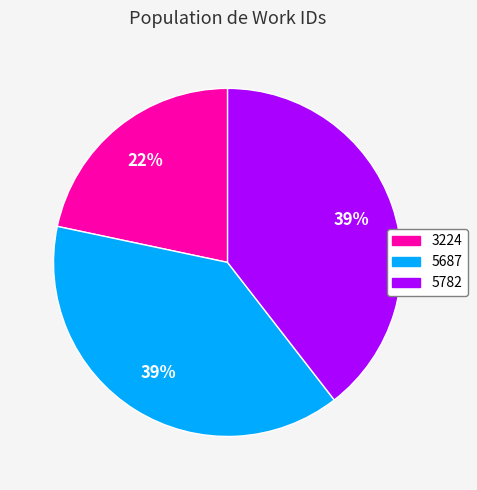

True or false: 5687 accounts for 32% of the total.

False